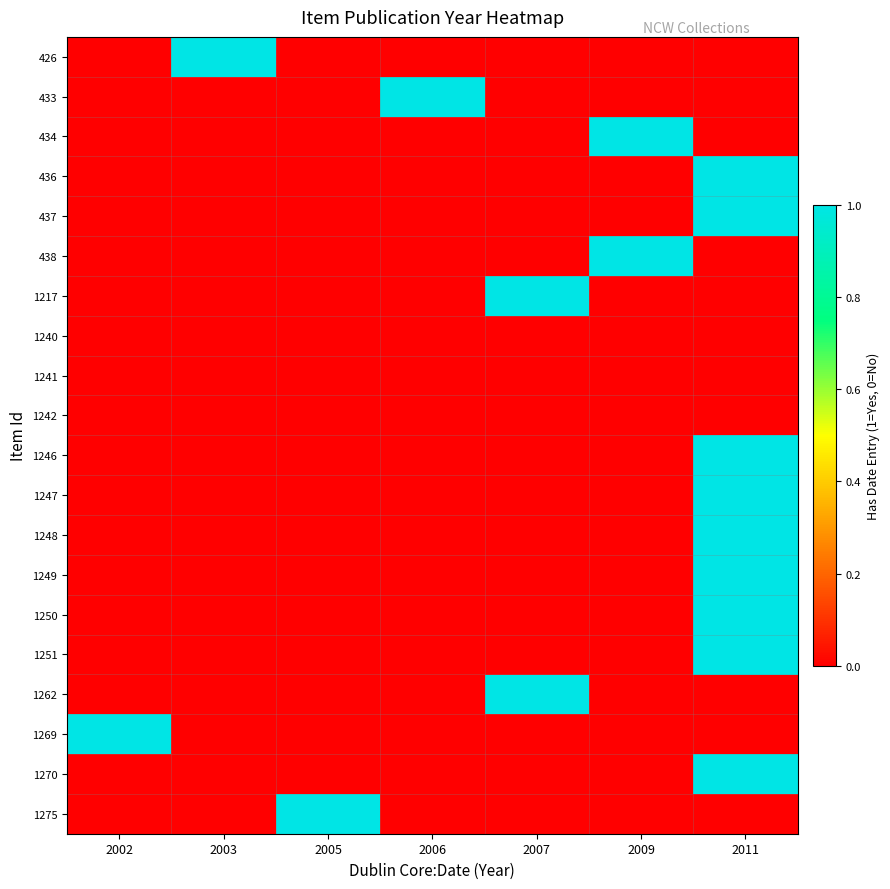

What is the total value across all series at 2002?

1